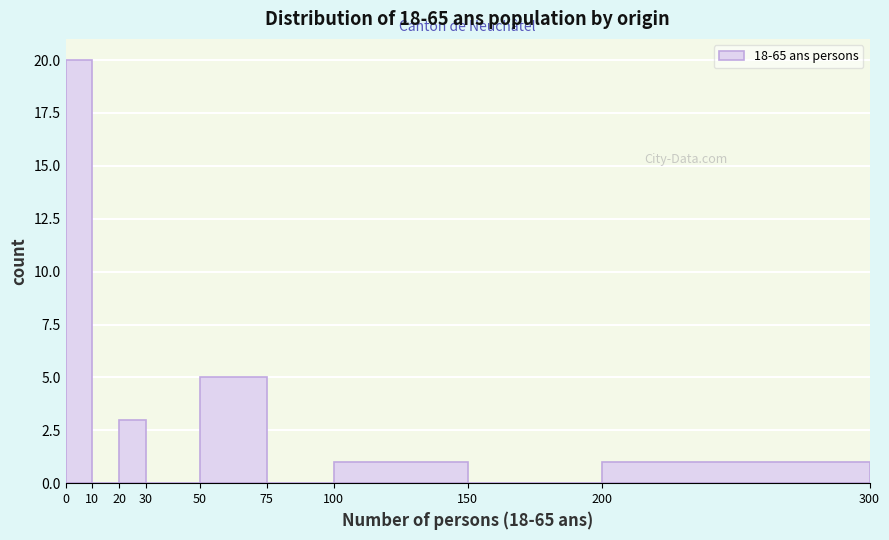

Which range on the x-axis has the tallest bar?

0 to 10